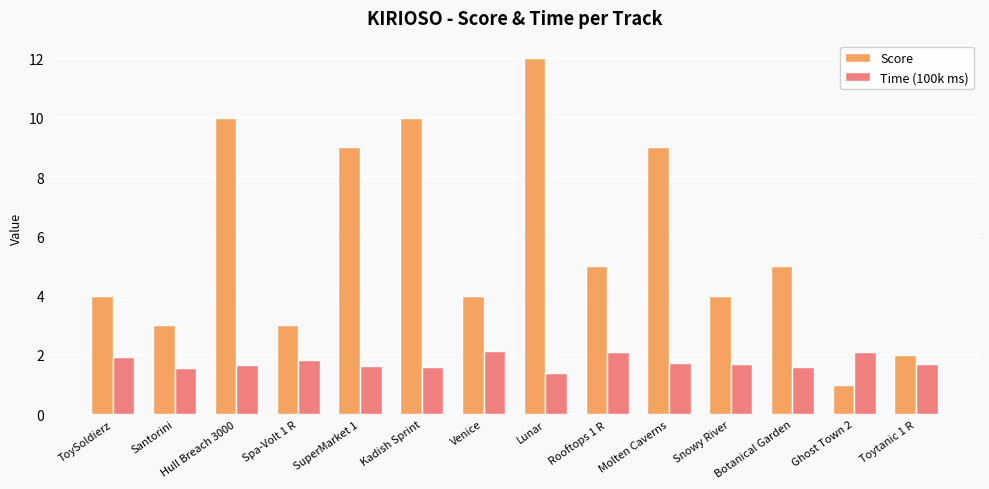

Which category has the highest value in the Score series?

Lunar